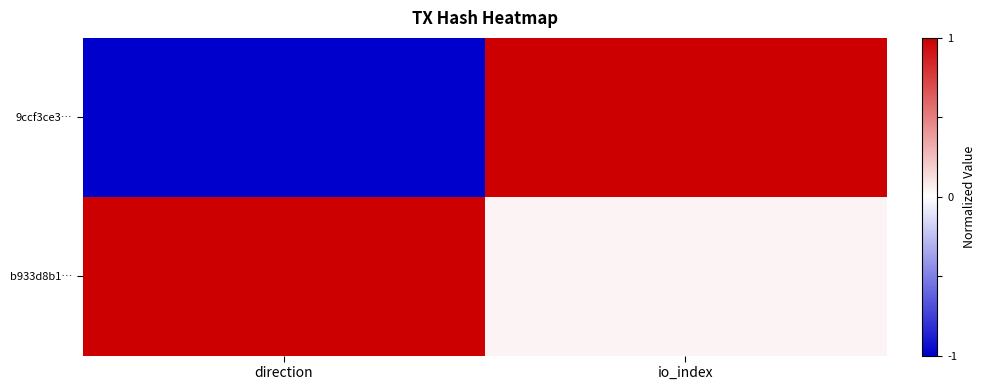

Which category has the lowest value across all series?

direction